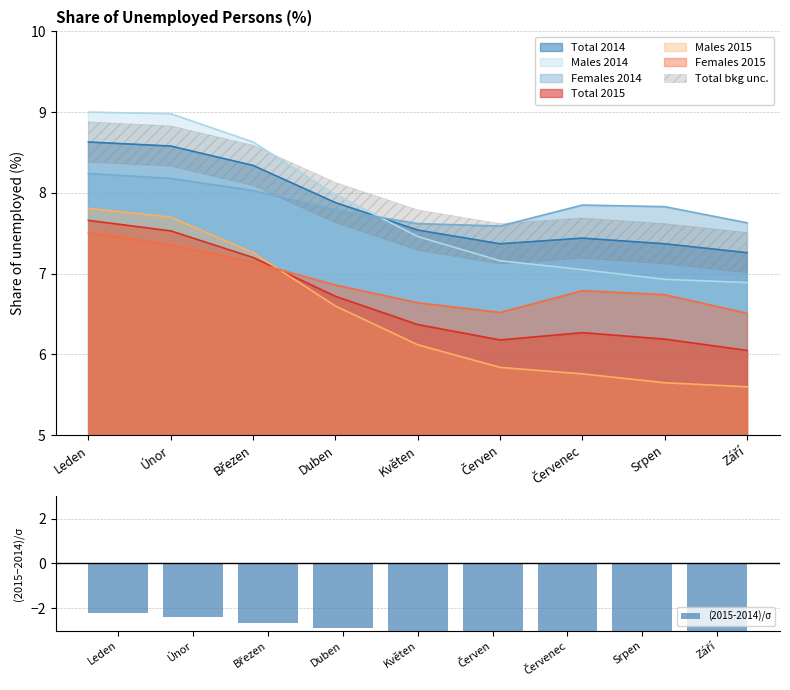

Where is the data nearest to the value -2?

Leden